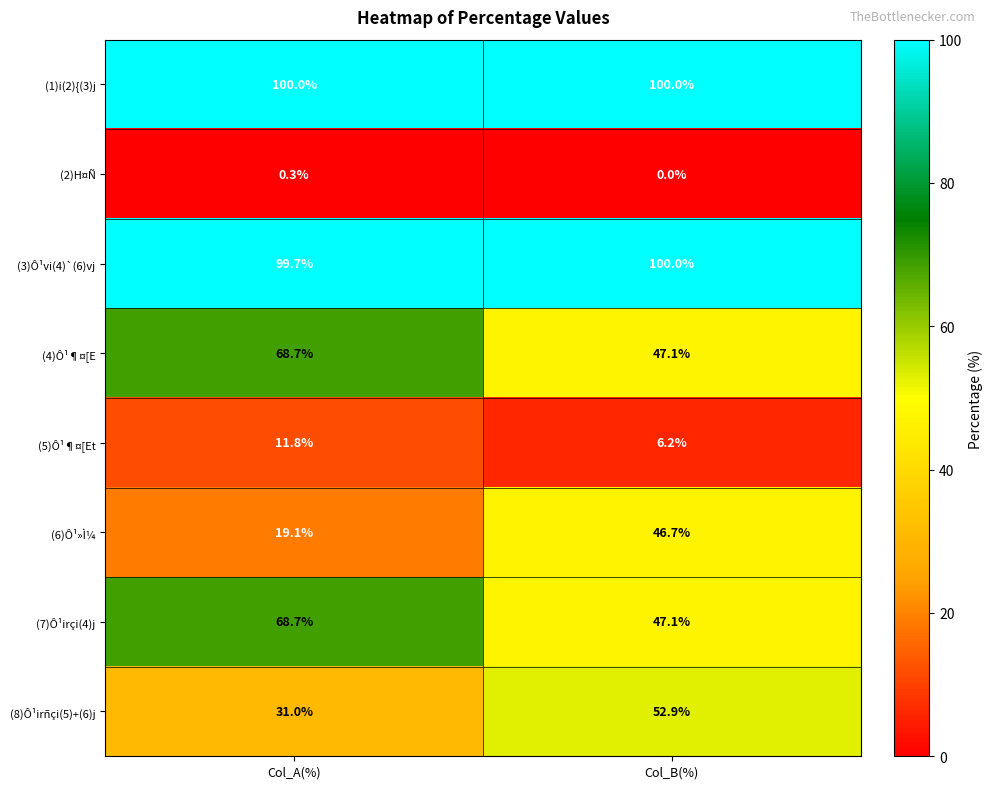

What is the sum of all (5)Ô¹¶¤[Et values?

18.0